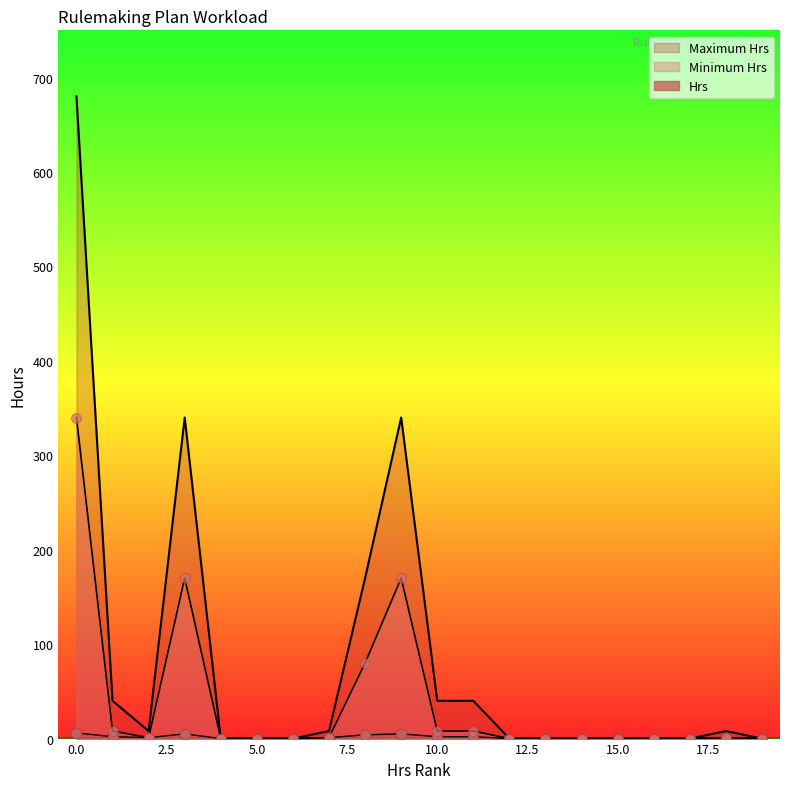

Is the value of Minimum Hrs at 10 greater than the value of Maximum Hrs at 19?

Yes